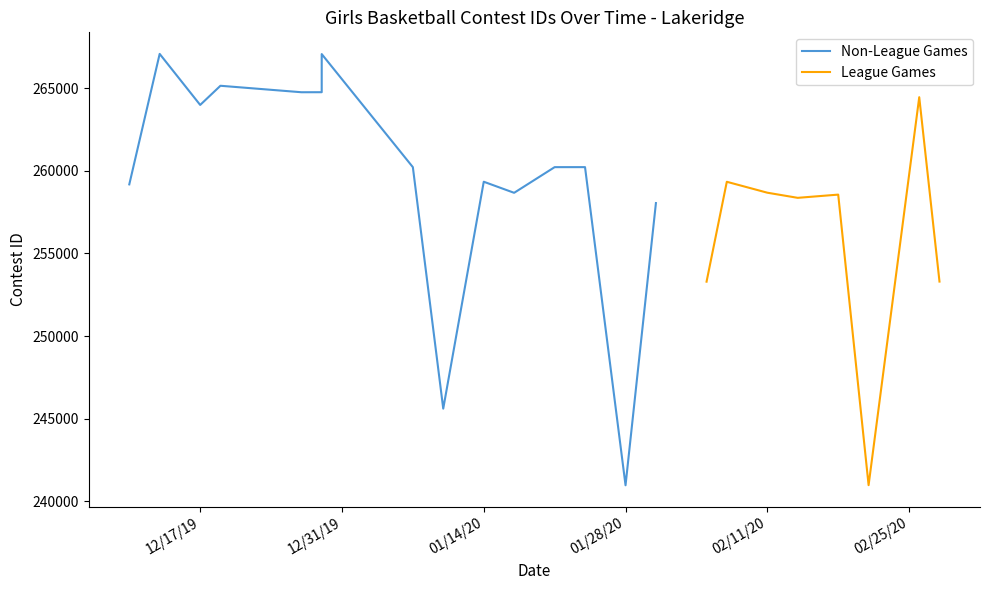

Reading left to right, list all the values displayed in this chart.

12/10/19=259183	12/13/19=267082	12/17/19=263992	12/19/19=265153	12/27/19=264761	12/28/19=264762	12/29/19=264763	12/29/19=267071	1/7/20=260225	1/10/20=245607	1/14/20=259343	1/17/20=258672	1/21/20=260226	1/24/20=260227	1/28/20=240966	1/31/20=258051	2/5/20=253292	2/7/20=259340	2/11/20=258679	2/14/20=258368	2/18/20=258563	2/21/20=240973	2/26/20=264461	2/28/20=253298